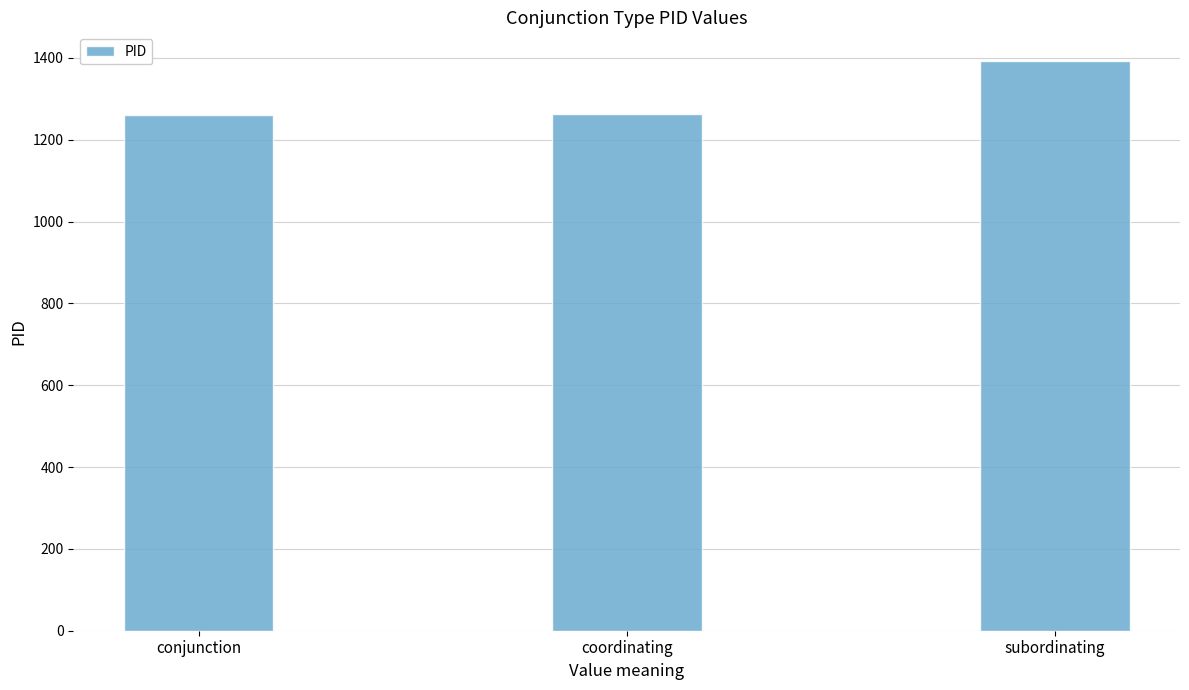

What is the average value?

1305